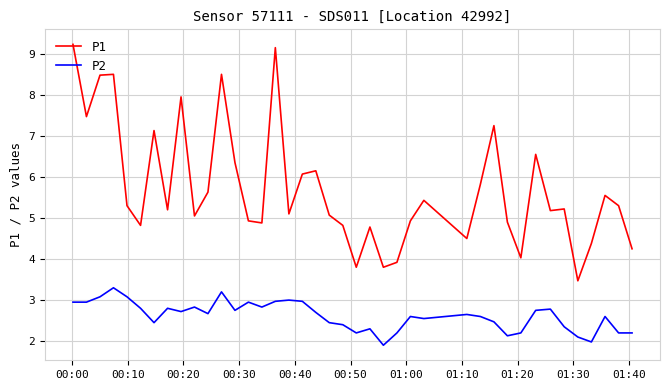

Does the chart have visible grid lines?

Yes